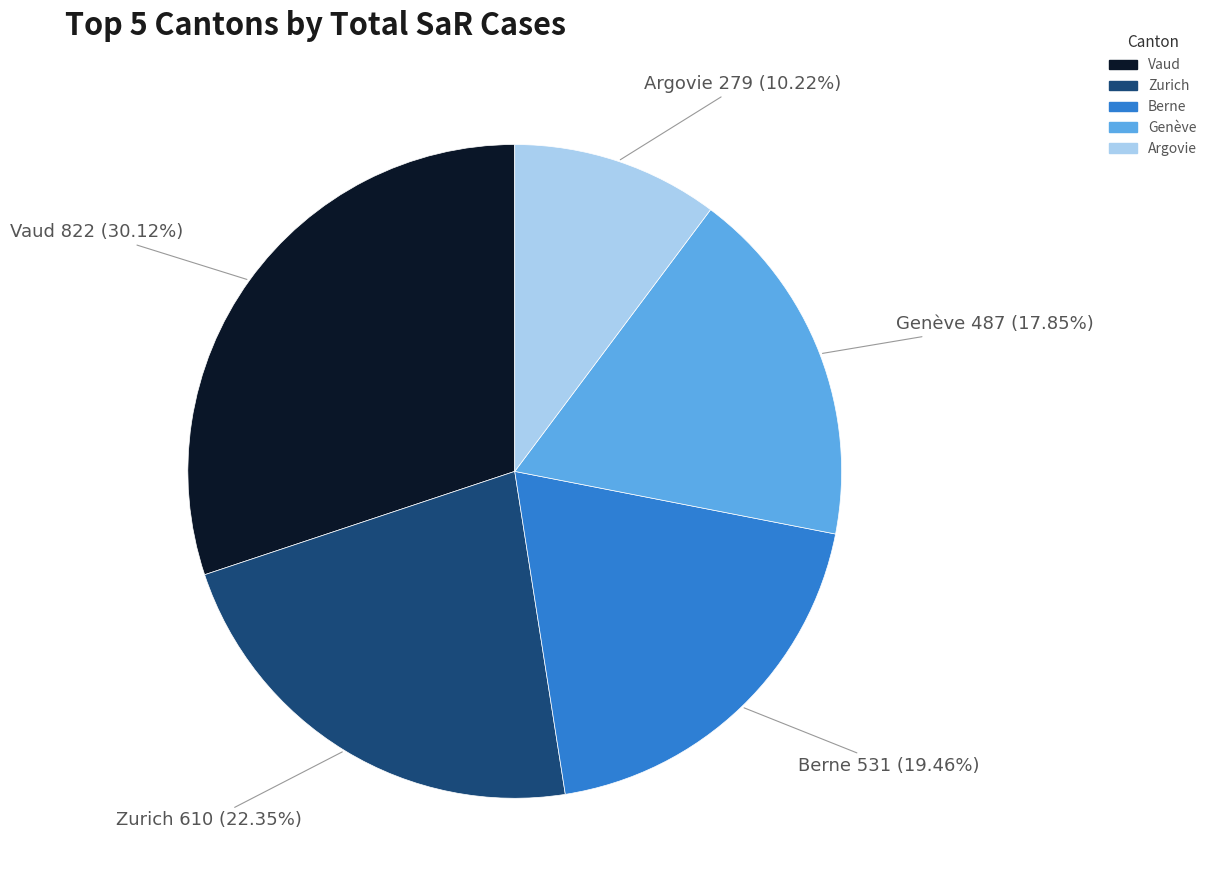

How much of the chart is everything except Genève?

82.2%